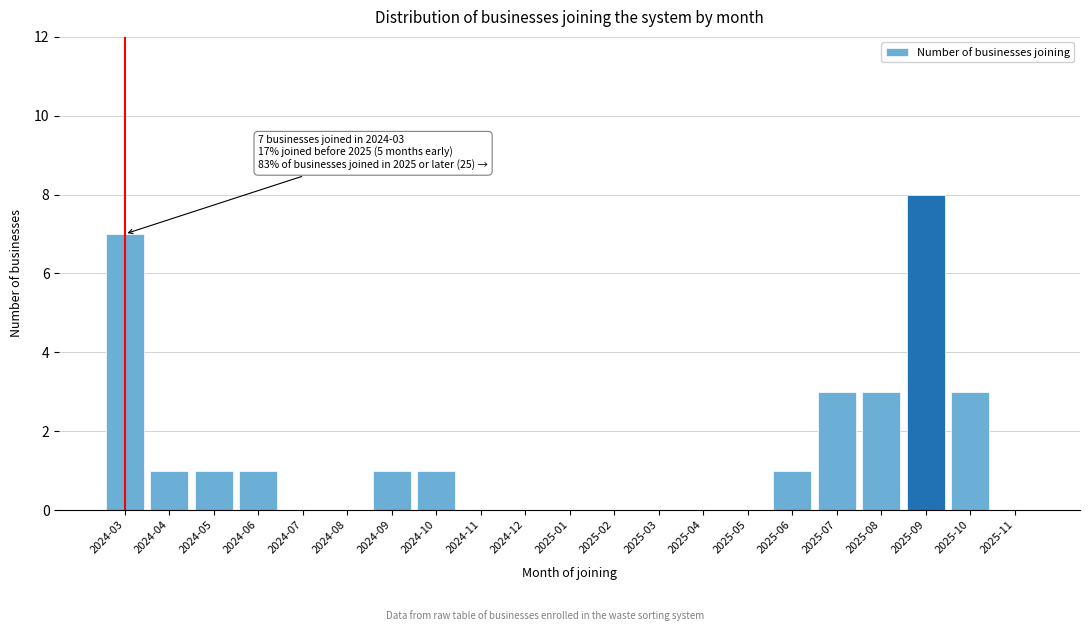

Reading right to left, list all the values displayed in this chart.

2025-11=0	2025-10=3	2025-09=8	2025-08=3	2025-07=3	2025-06=1	2025-05=0	2025-04=0	2025-03=0	2025-02=0	2025-01=0	2024-12=0	2024-11=0	2024-10=1	2024-09=1	2024-08=0	2024-07=0	2024-06=1	2024-05=1	2024-04=1	2024-03=7